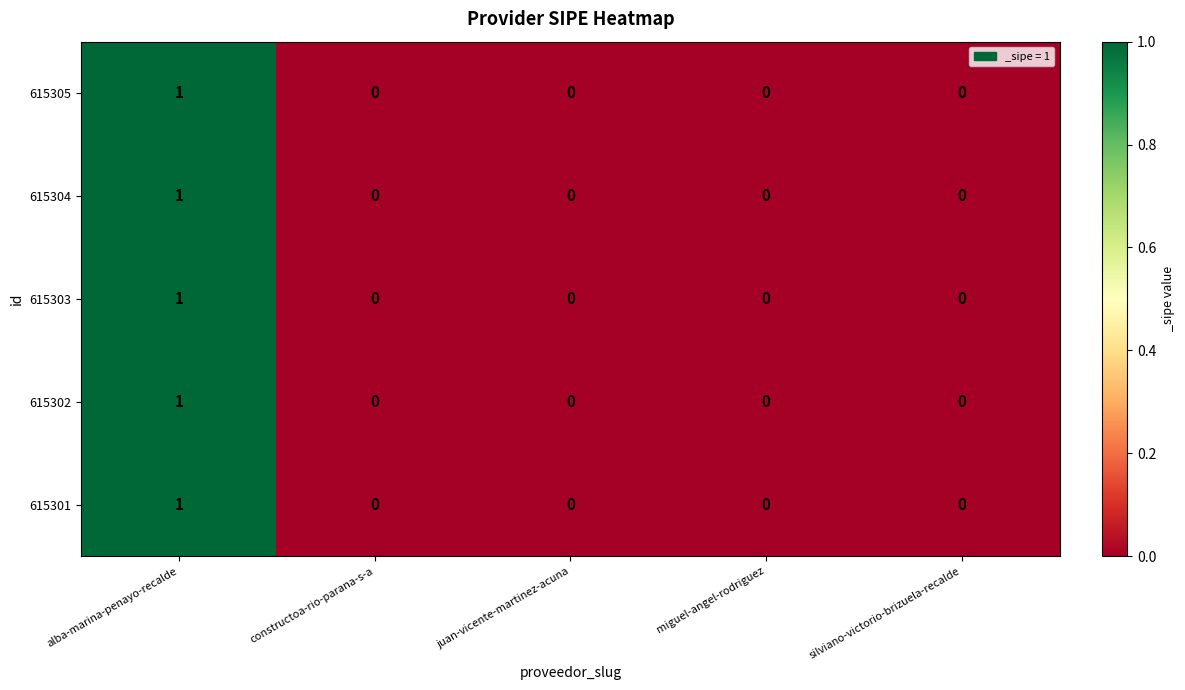

At which category is the sum across all series the highest?

alba-marina-penayo-recalde